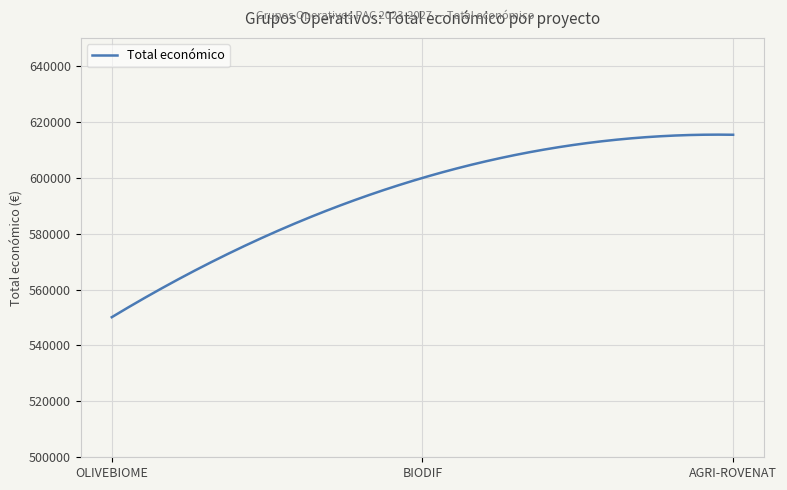

What is the difference between the maximum and minimum values?

65307.7